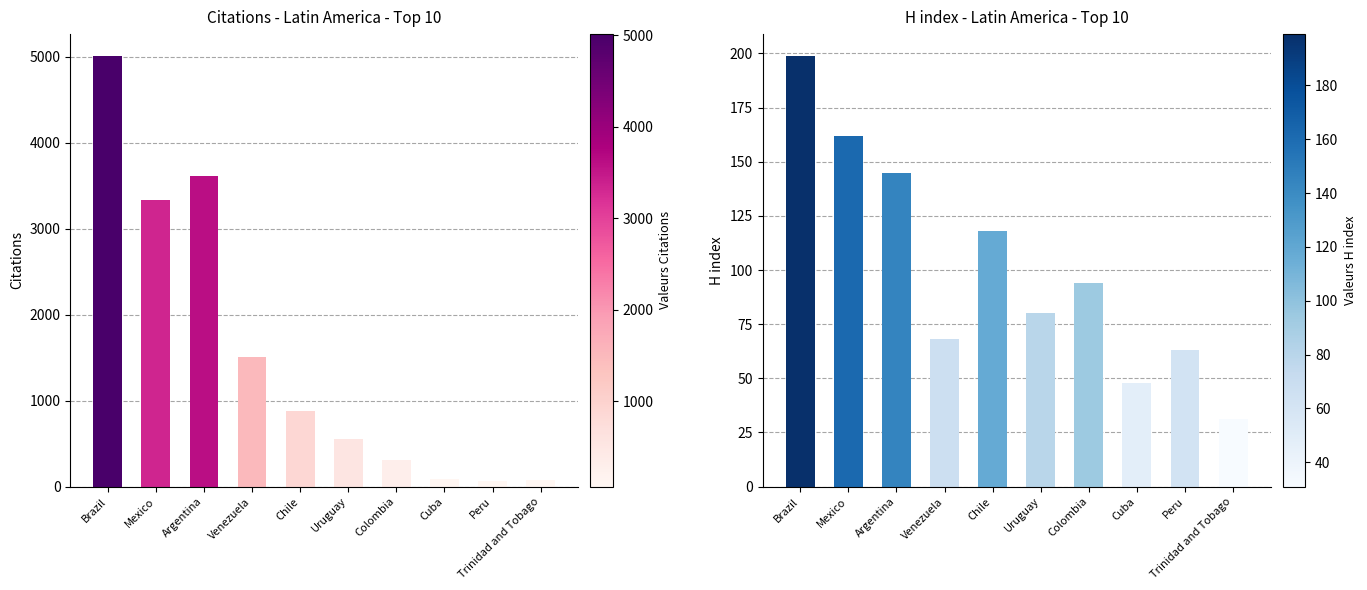

Is it true that Citations equals 84 at Cuba?

True